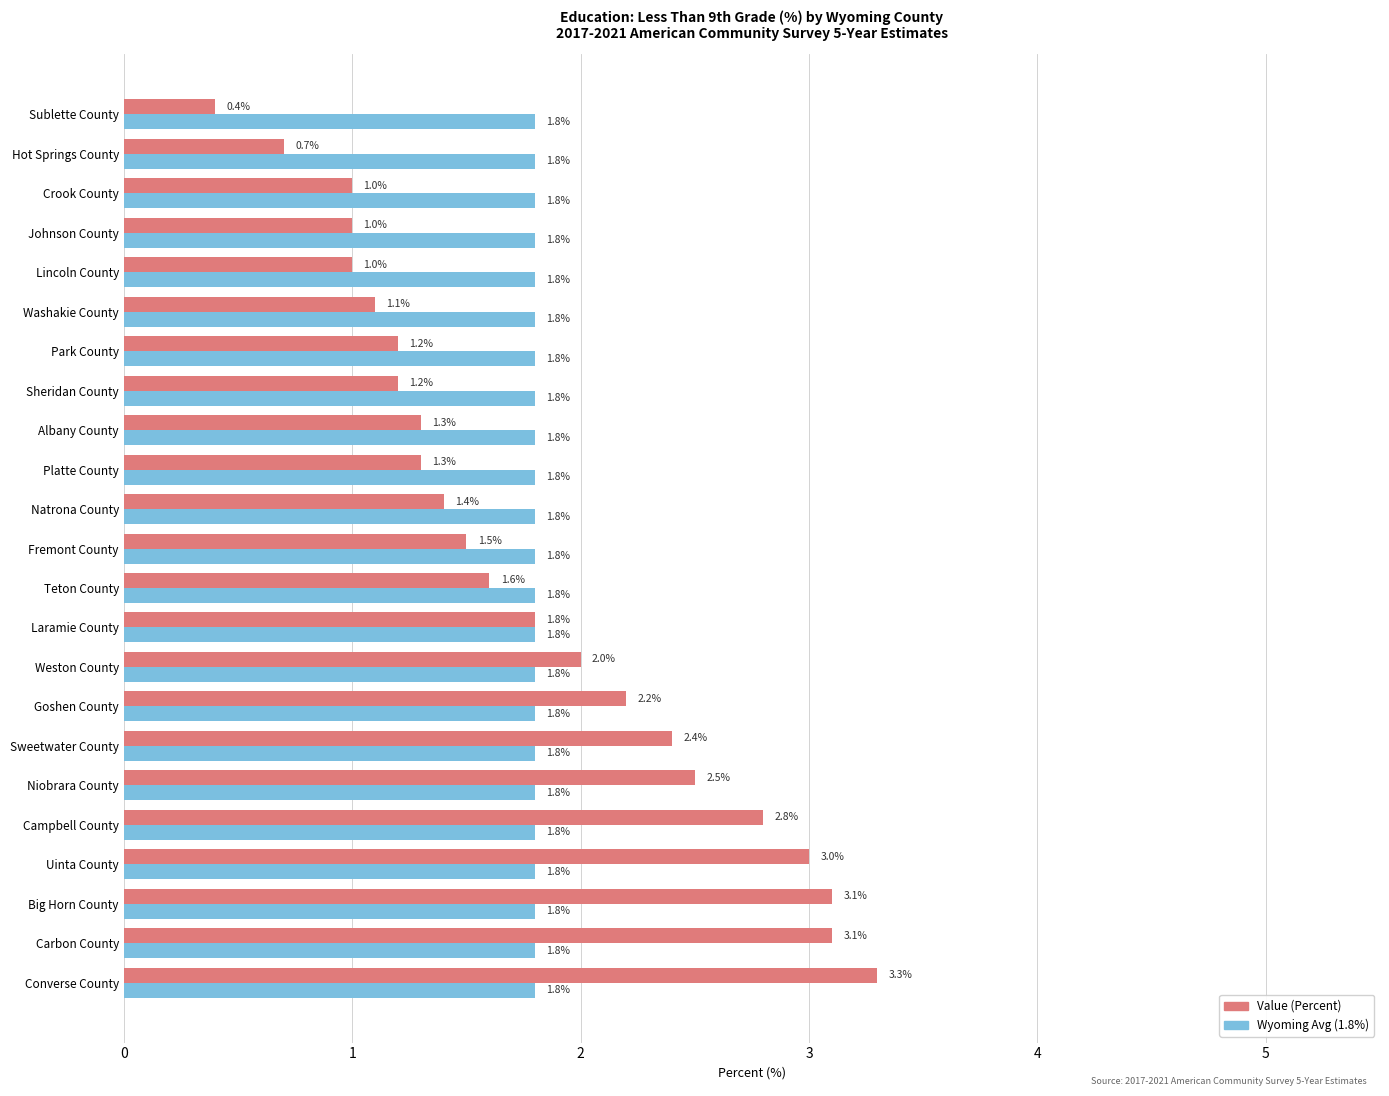

What is the smallest value displayed?

0.4